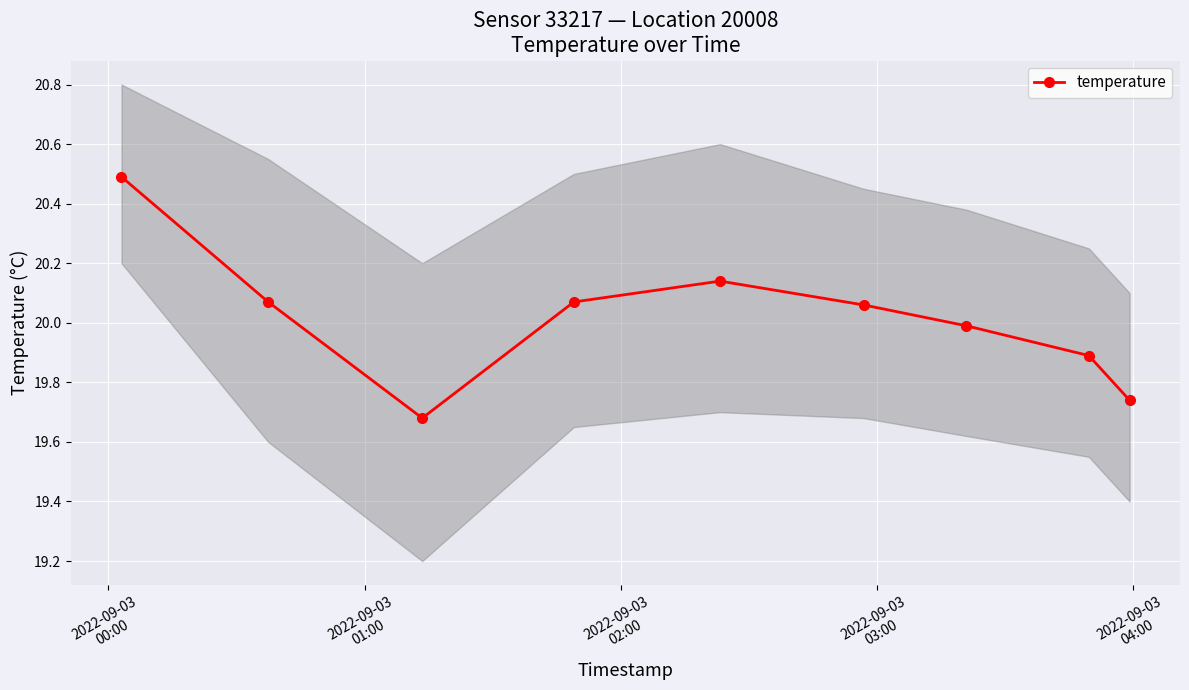

True or false: temperature has more than 1 interior local peaks.

False